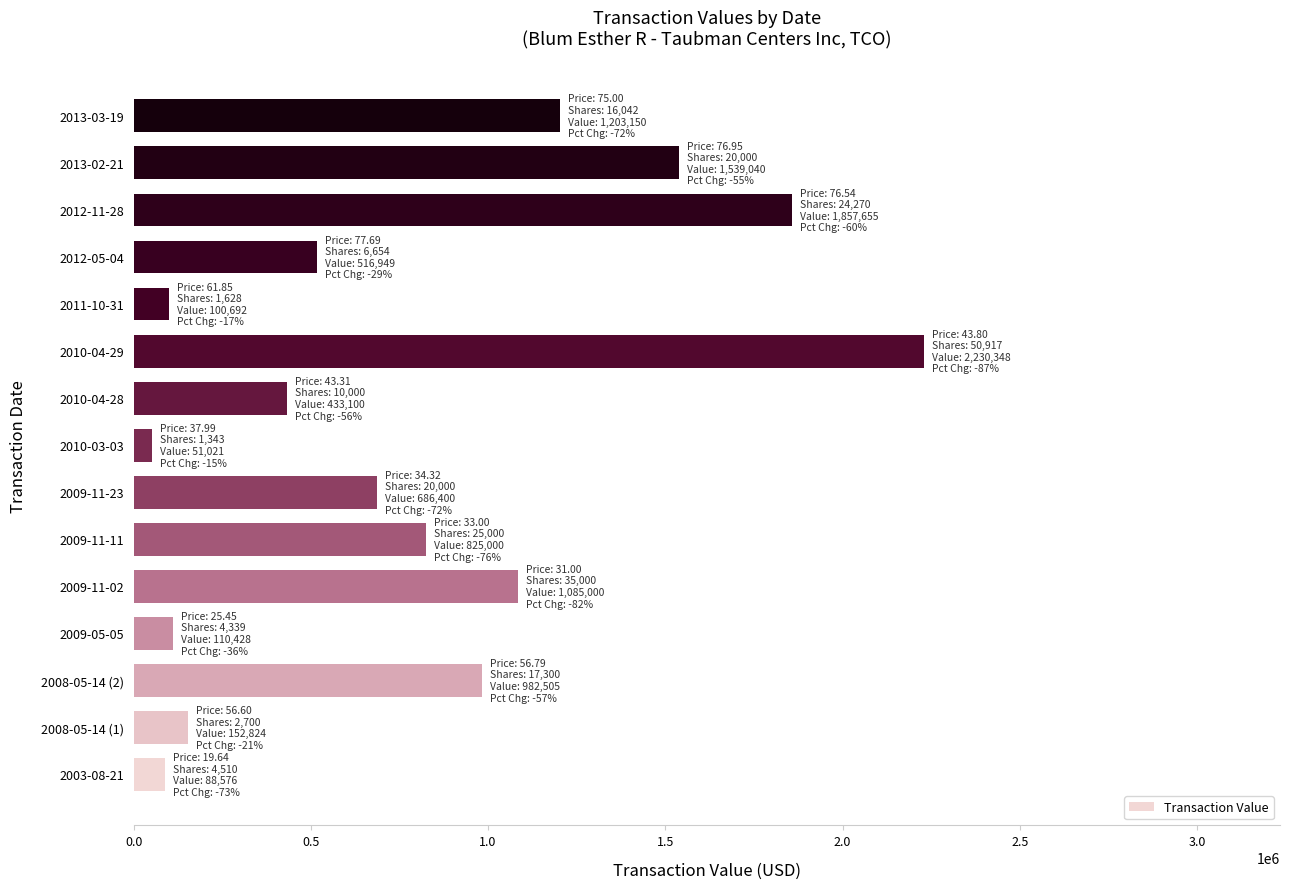

What is the difference between the second highest and minimum values?

1806634